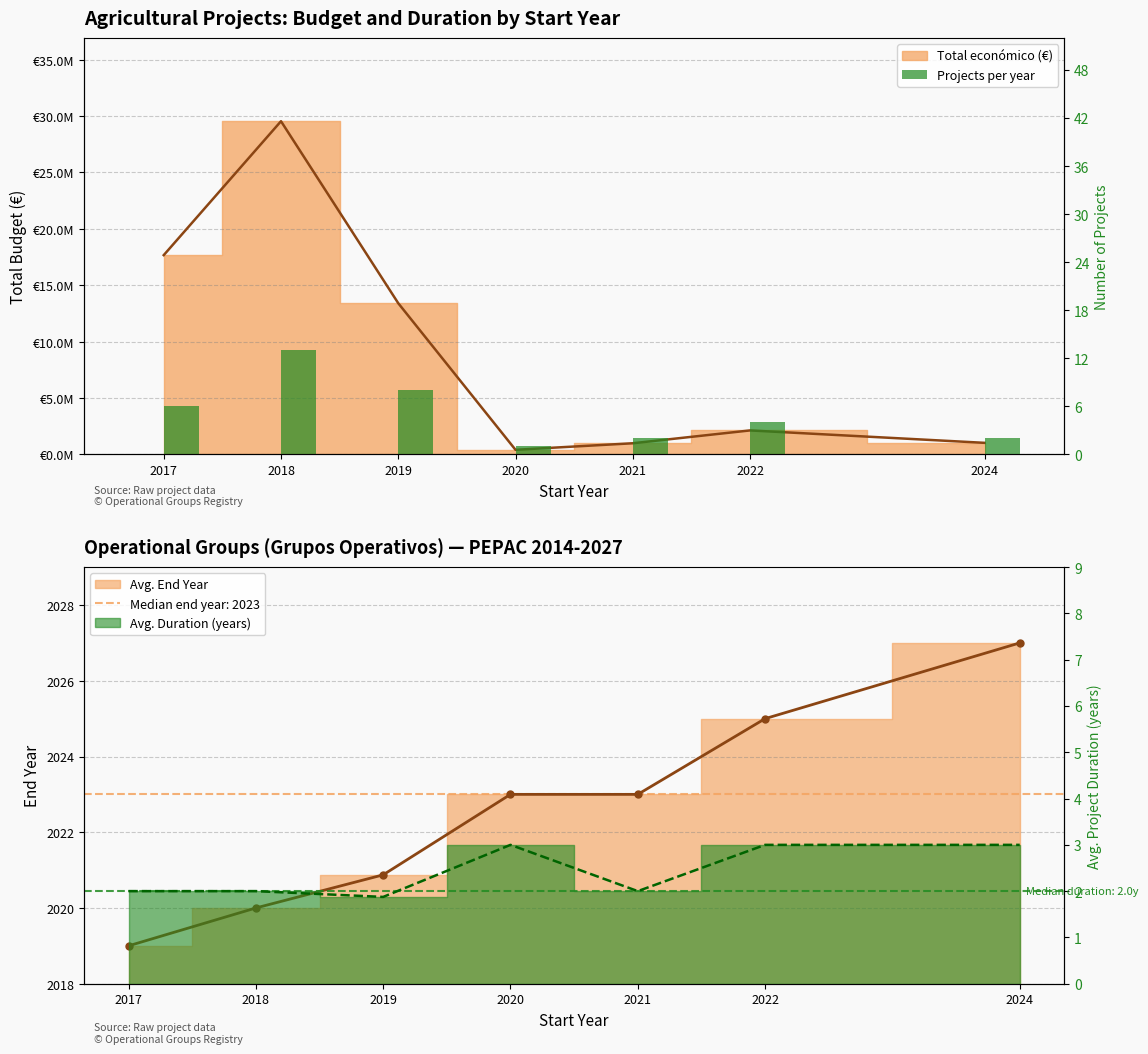

What is the greatest value displayed?

13